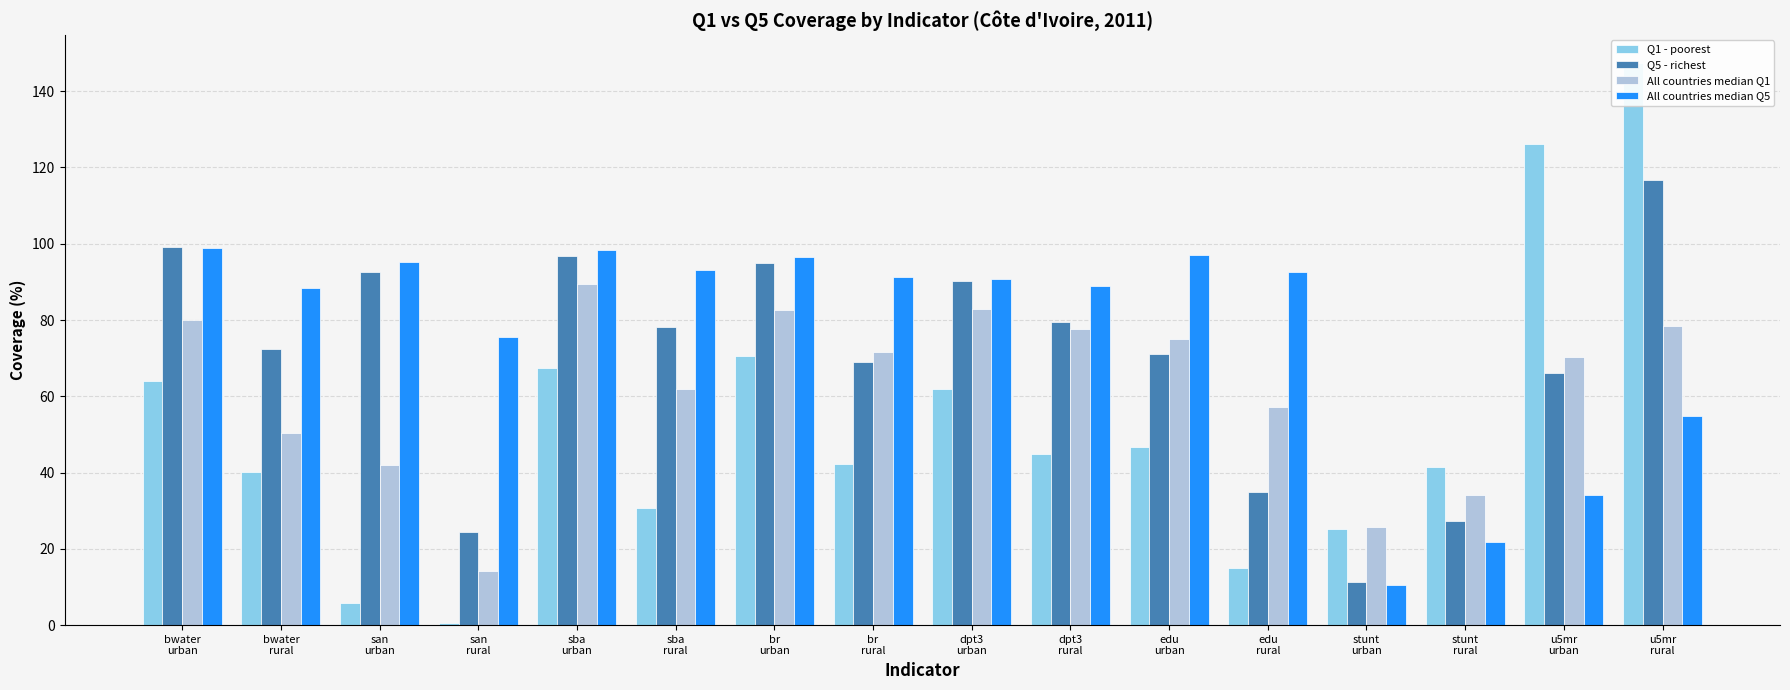

At which label does All countries median Q5 reach its minimum?

stunt
urban